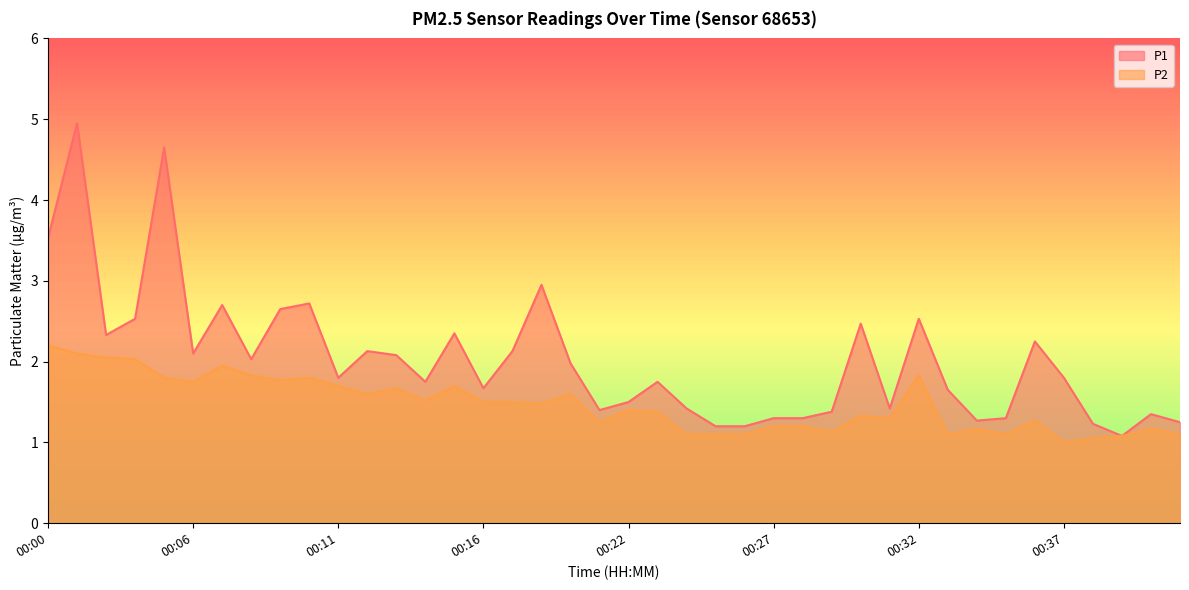

True or false: P2 and P1 cross at least once.

False